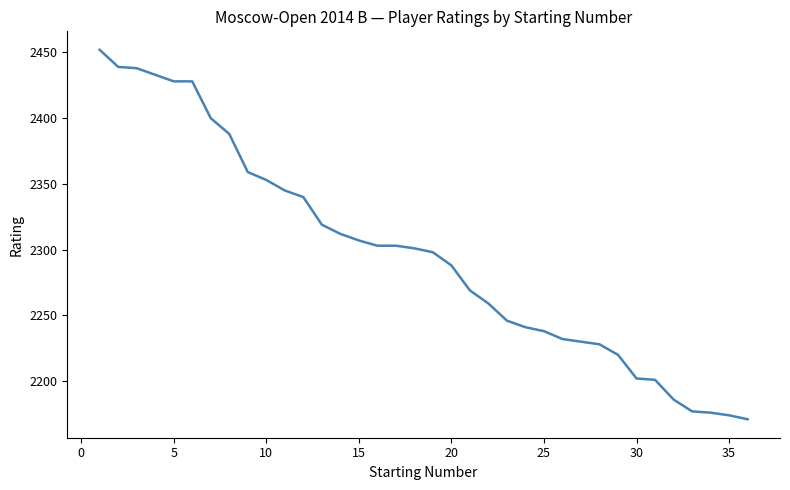

What is the greatest value displayed?

2452